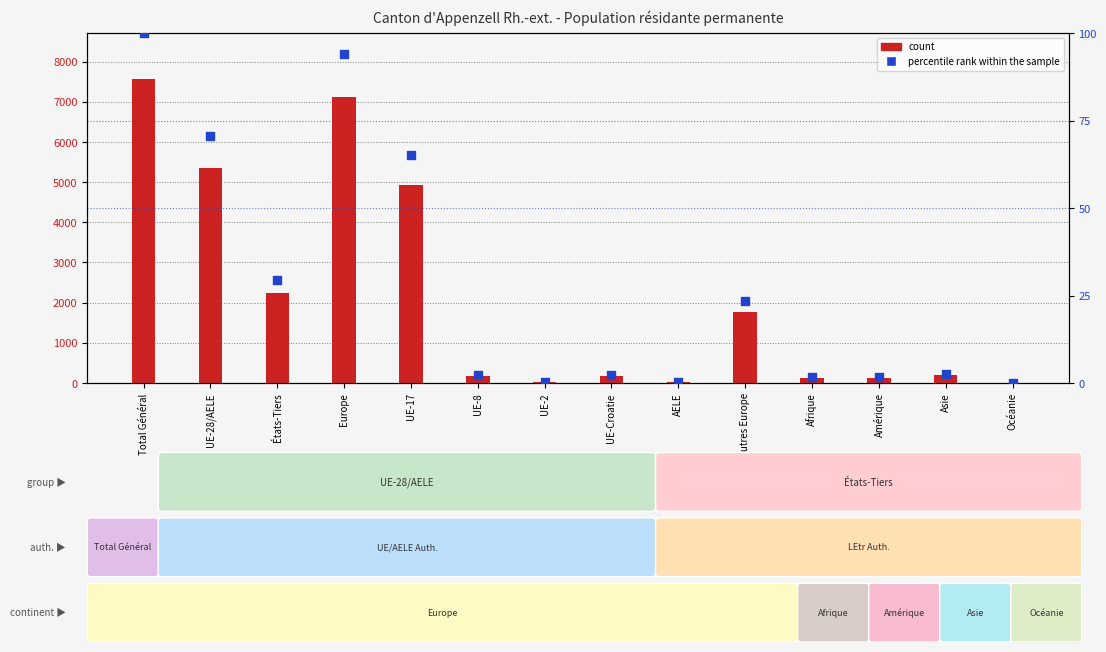

Which series has the widest spread of Y values?

count